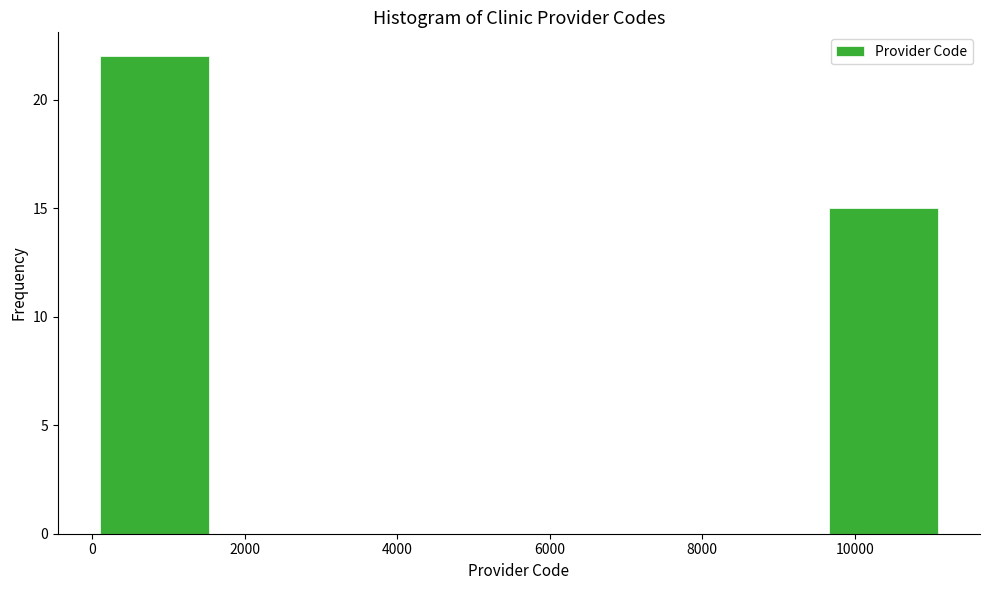

Reading left to right, list every bar in this chart as the range it spans on the x-axis followed by its height. Neither the bar edges nor the heights are printed on the chart, so give them approximately, as read against the axes.

200 to 1600: 22
1600 to 3200: 0
3200 to 4800: 0
4800 to 6400: 0
6400 to 8000: 0
8000 to 9600: 0
9600 to 11200: 15